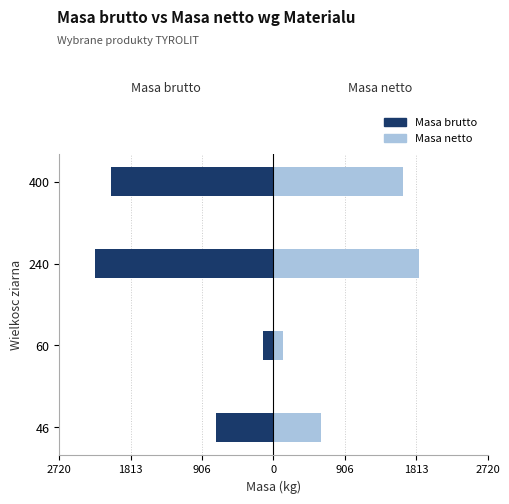

The Masa netto series shows 327.7 at 2720. True or false?

False